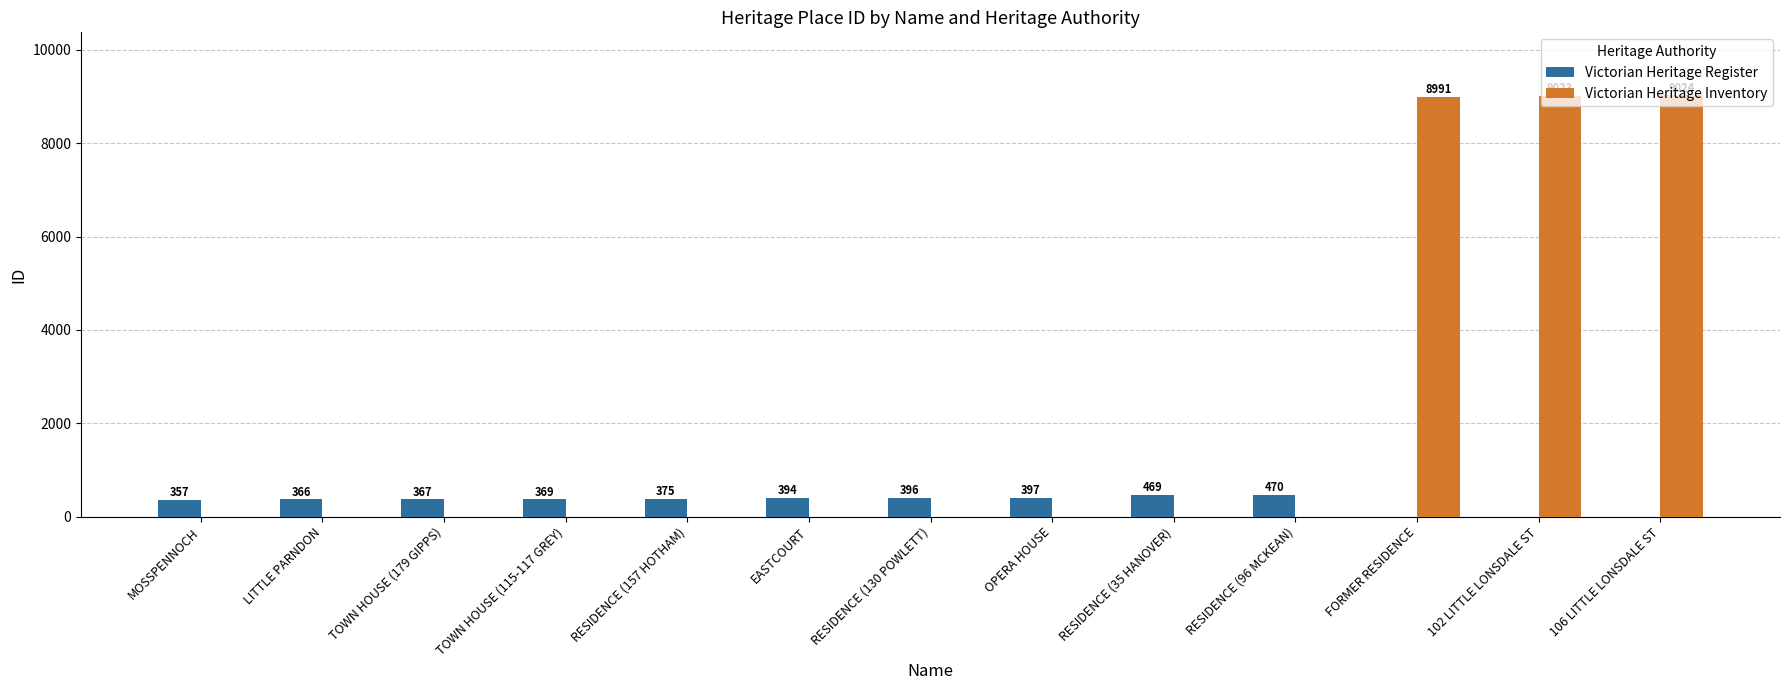

Is the value of Victorian Heritage Inventory at RESIDENCE (157 HOTHAM) greater than the value of Victorian Heritage Register at RESIDENCE (35 HANOVER)?

No